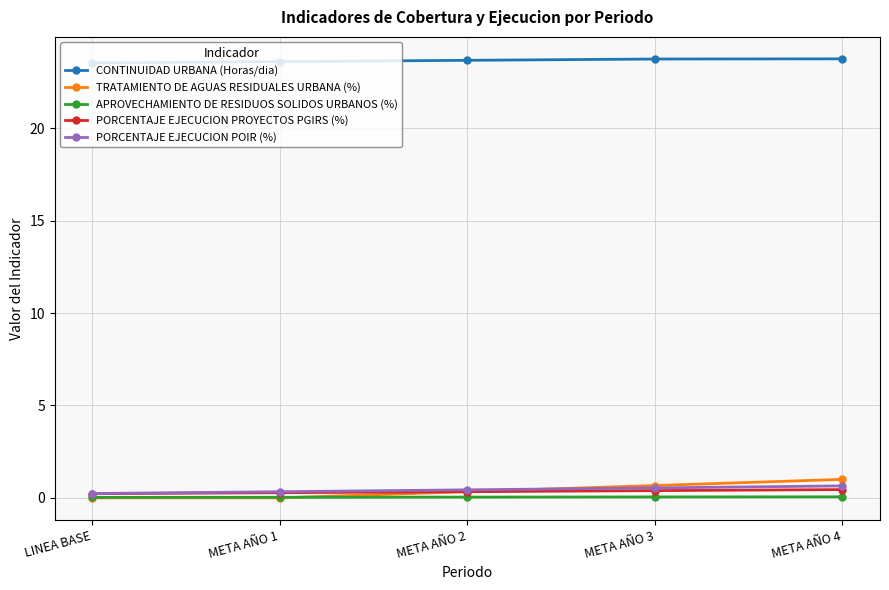

What are all the series names shown in the legend?

CONTINUIDAD URBANA (Horas/dia), TRATAMIENTO DE AGUAS RESIDUALES URBANA (%), APROVECHAMIENTO DE RESIDUOS SOLIDOS URBANOS (%), PORCENTAJE EJECUCION PROYECTOS PGIRS (%), PORCENTAJE EJECUCION POIR (%)